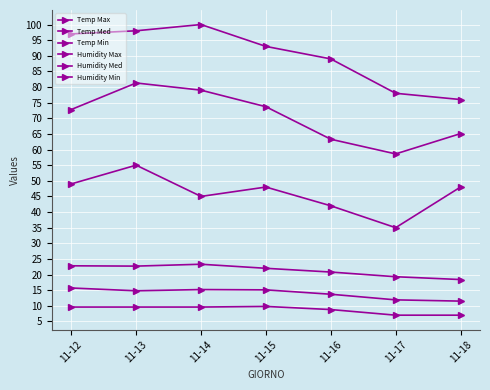

Reading left to right, transcribe all the data shown in this chart.

Temp Max: 22.8	22.7	23.3	22.0	20.8	19.3	18.4
Temp Med: 15.7	14.8	15.2	15.1	13.7	11.9	11.5
Temp Min: 9.6	9.6	9.6	9.8	8.8	7.0	7.0
Humidity Max: 97.0	98.0	100.0	93.0	89.0	78.0	76.0
Humidity Med: 72.8	81.3	79.0	73.7	63.3	58.6	65.1
Humidity Min: 49.0	55.0	45.0	48.0	42.0	35.0	48.0